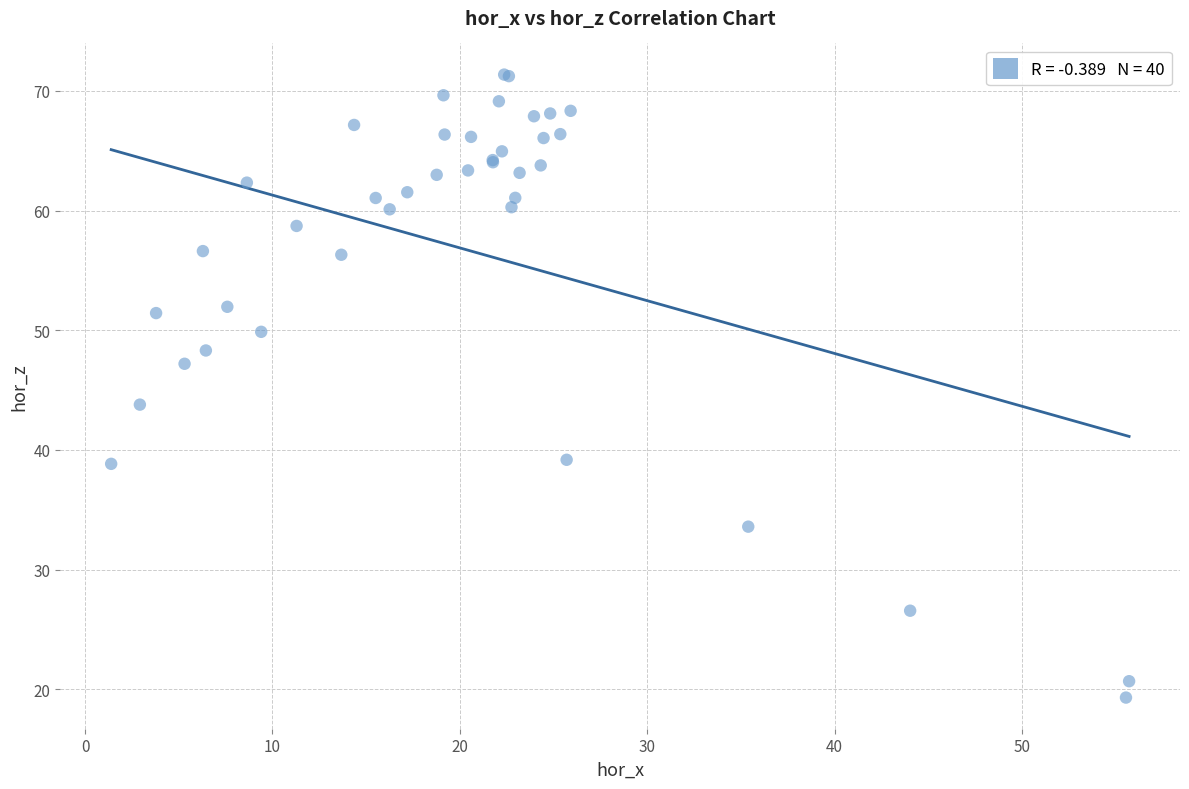

What Y value in the scatter plot is closest to 45?

43.8